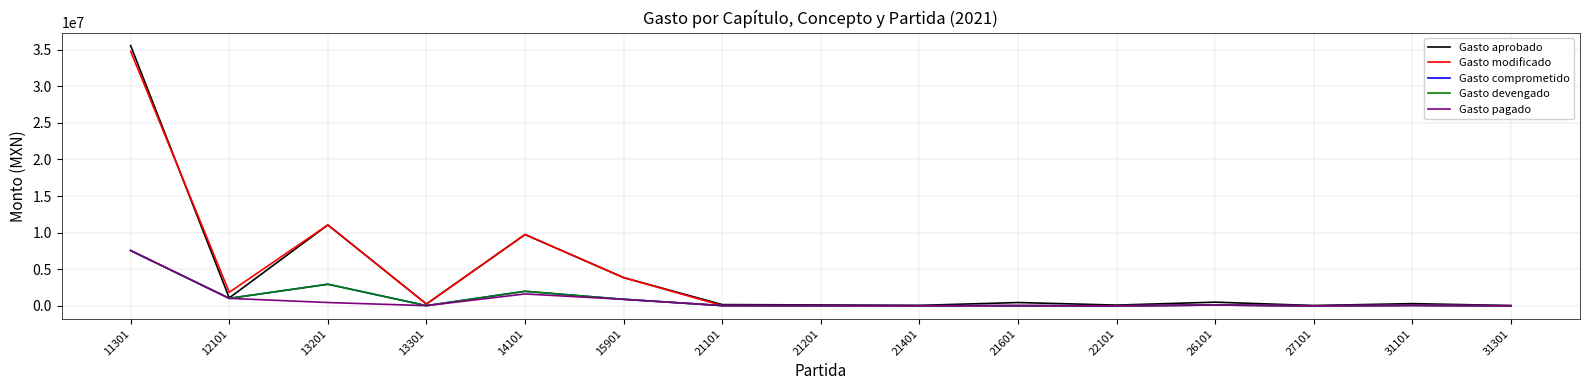

Which series has the widest spread of values?

Gasto aprobado